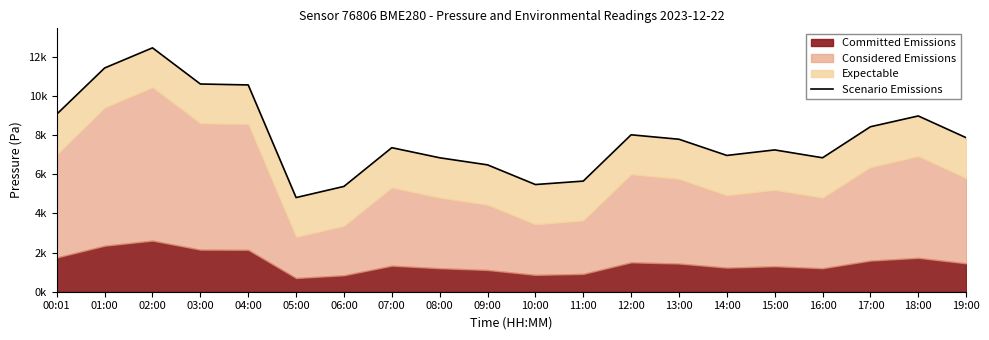

True or false: the data shows 10111.3 at 11:00.

False